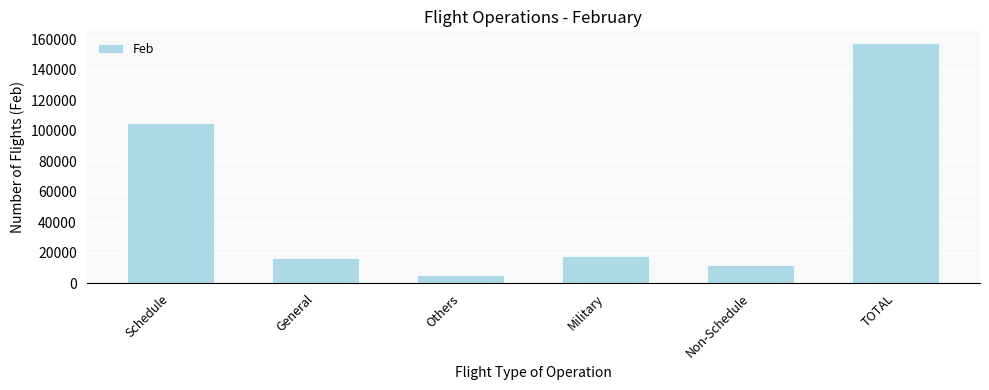

How many data points are less than 18212?

3